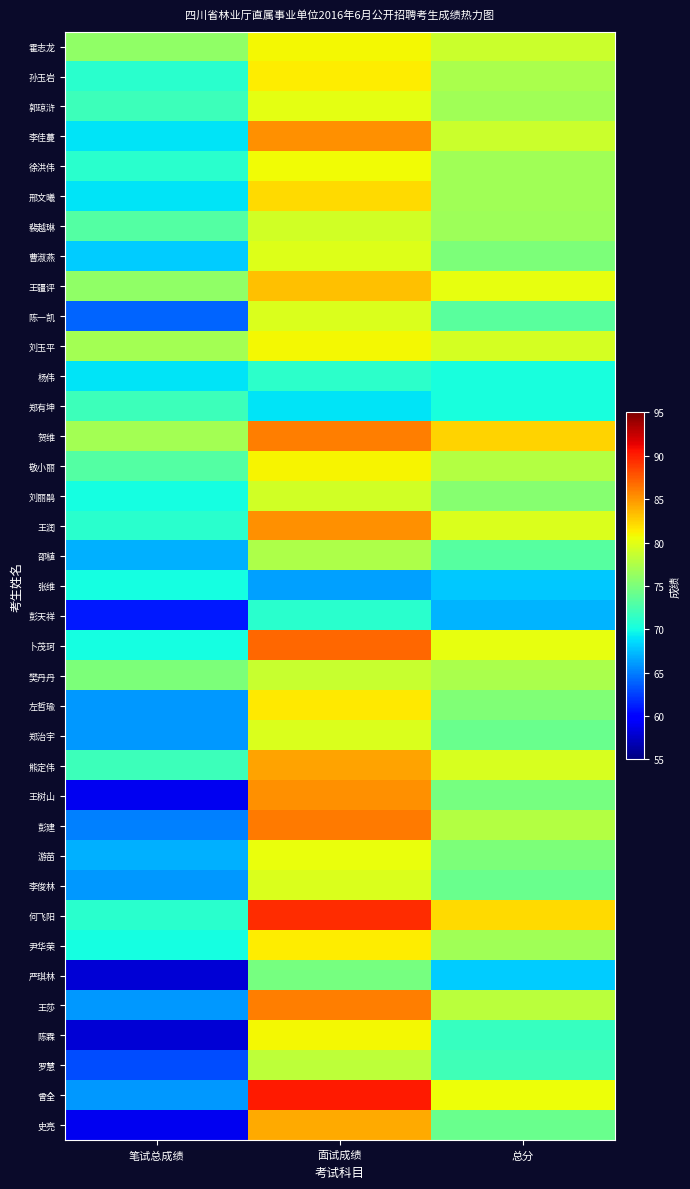

What is the total value across all series at 笔试总成绩?

2533.0